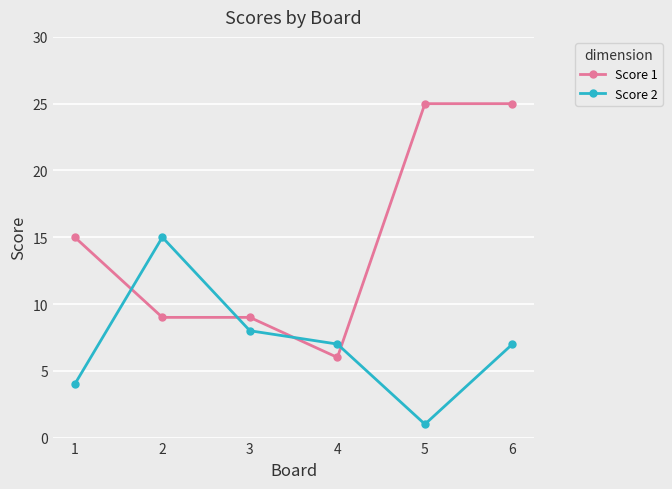

Between which two adjacent categories do Score 2 and Score 1 first intersect?

1 and 2